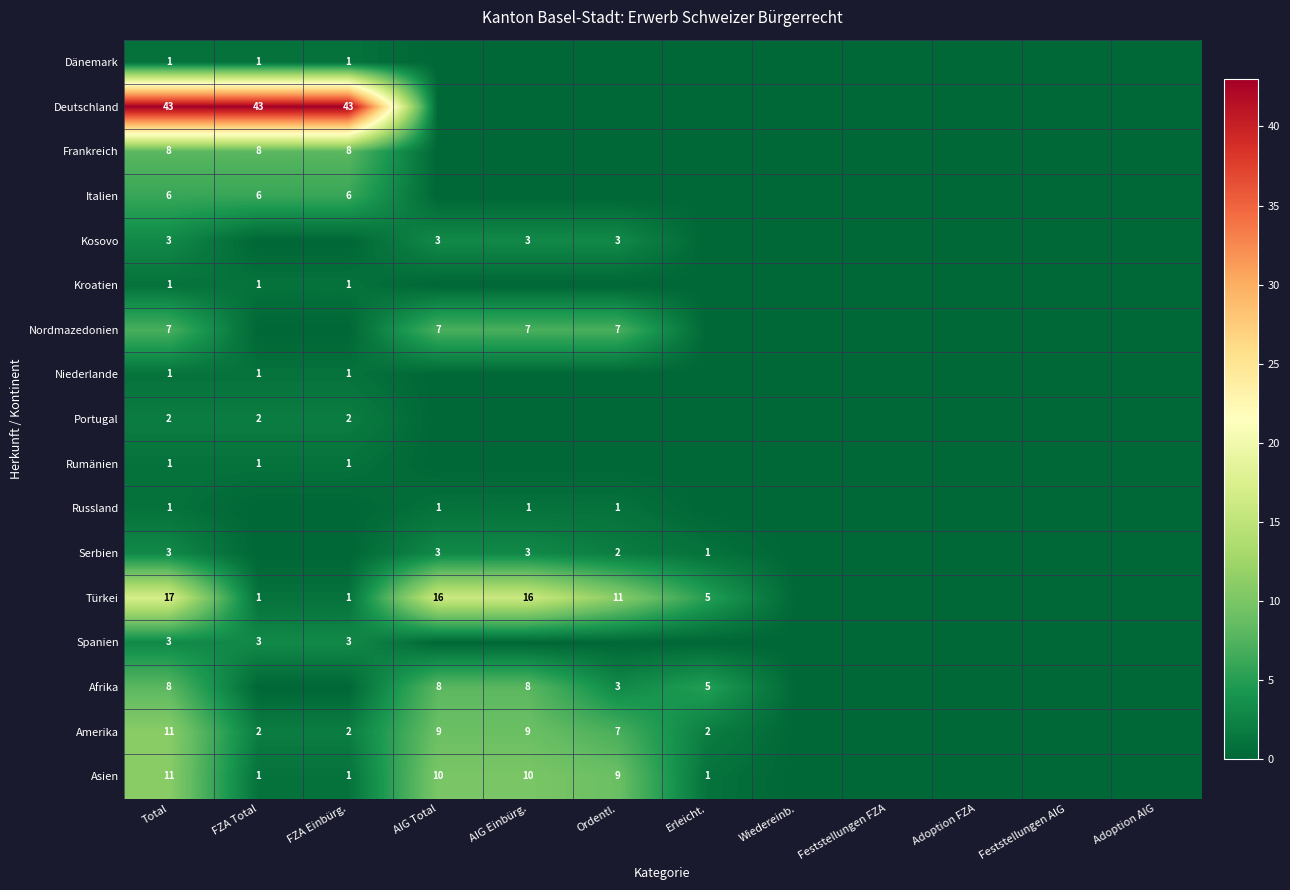

What value does the Asien series have at AIG Total?

10